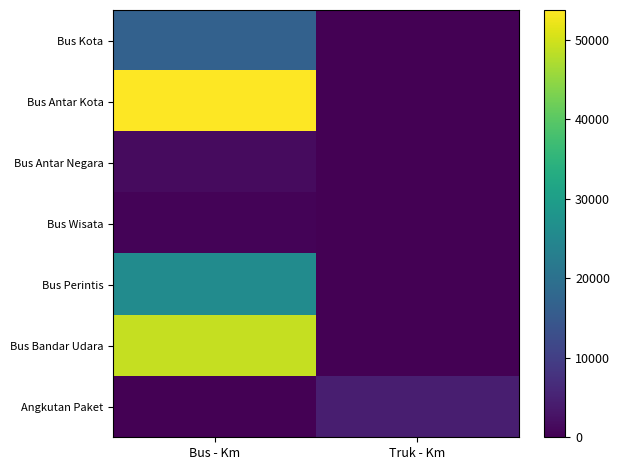

Which series has the largest total across all categories?

Bus Antar Kota